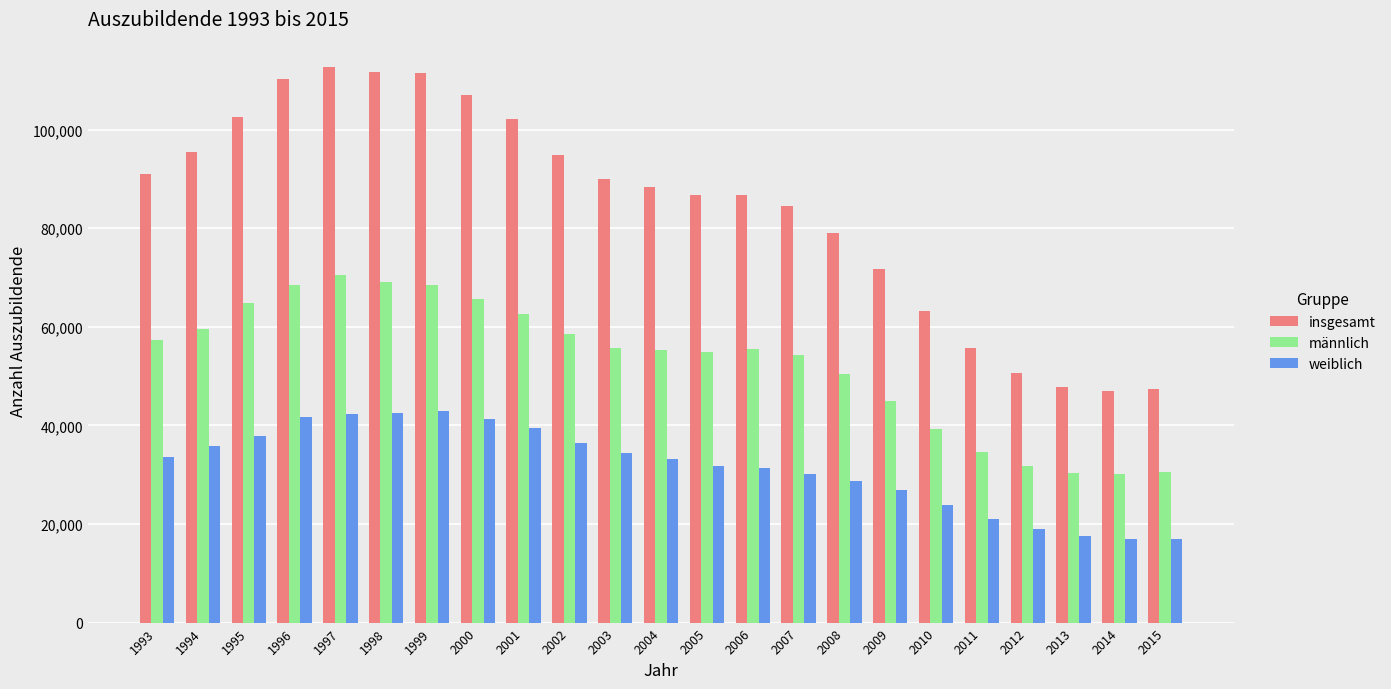

Is the value of weiblich at 1999 greater than the value of insgesamt at 2010?

No